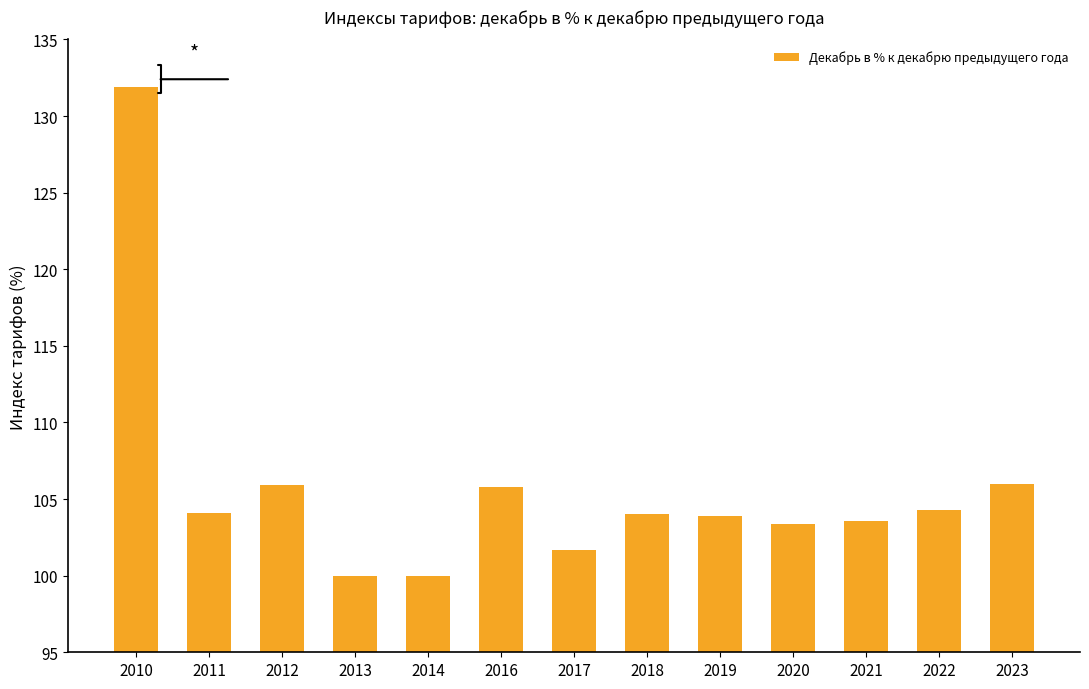

What is the minimum value shown in the chart?

100.0